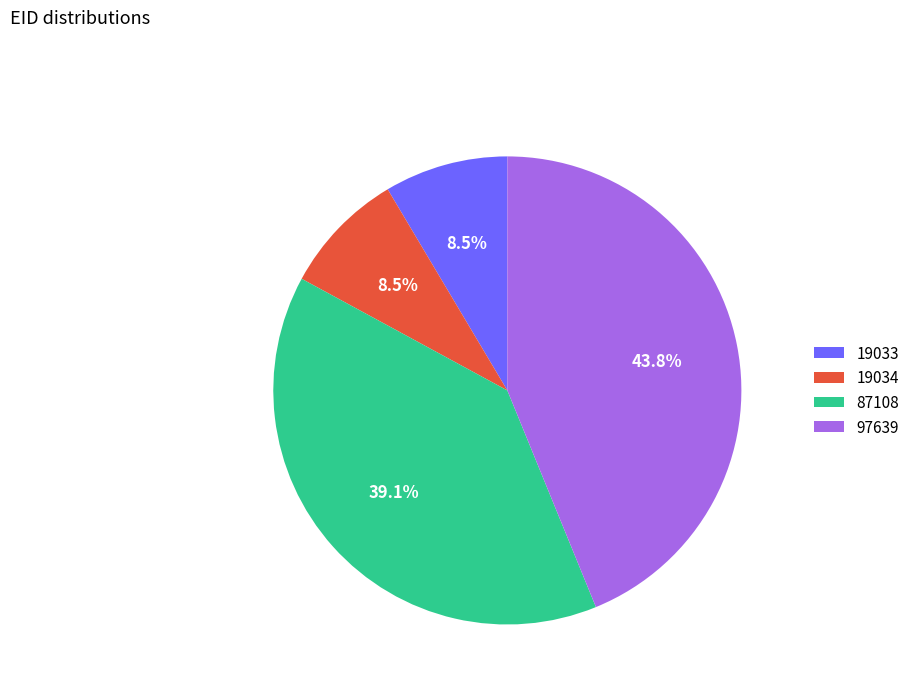

To the nearest percent, what is the difference between the largest and smallest slice percentages?

35%